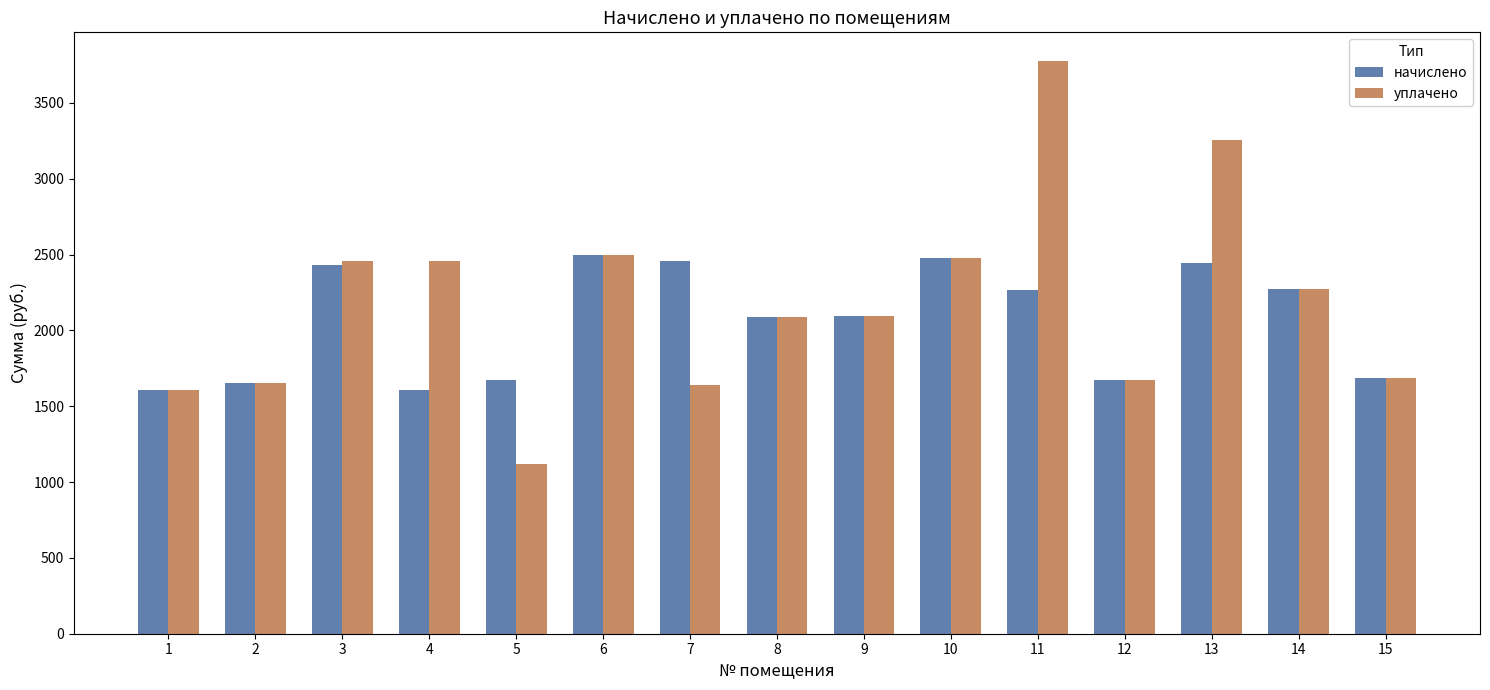

What are all the series names shown in the legend?

начислено, уплачено